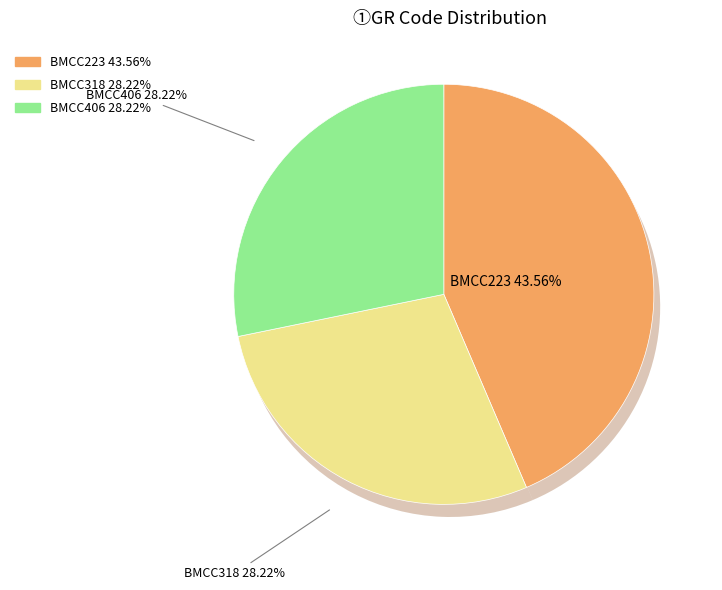

How many slices are in this pie chart?

3